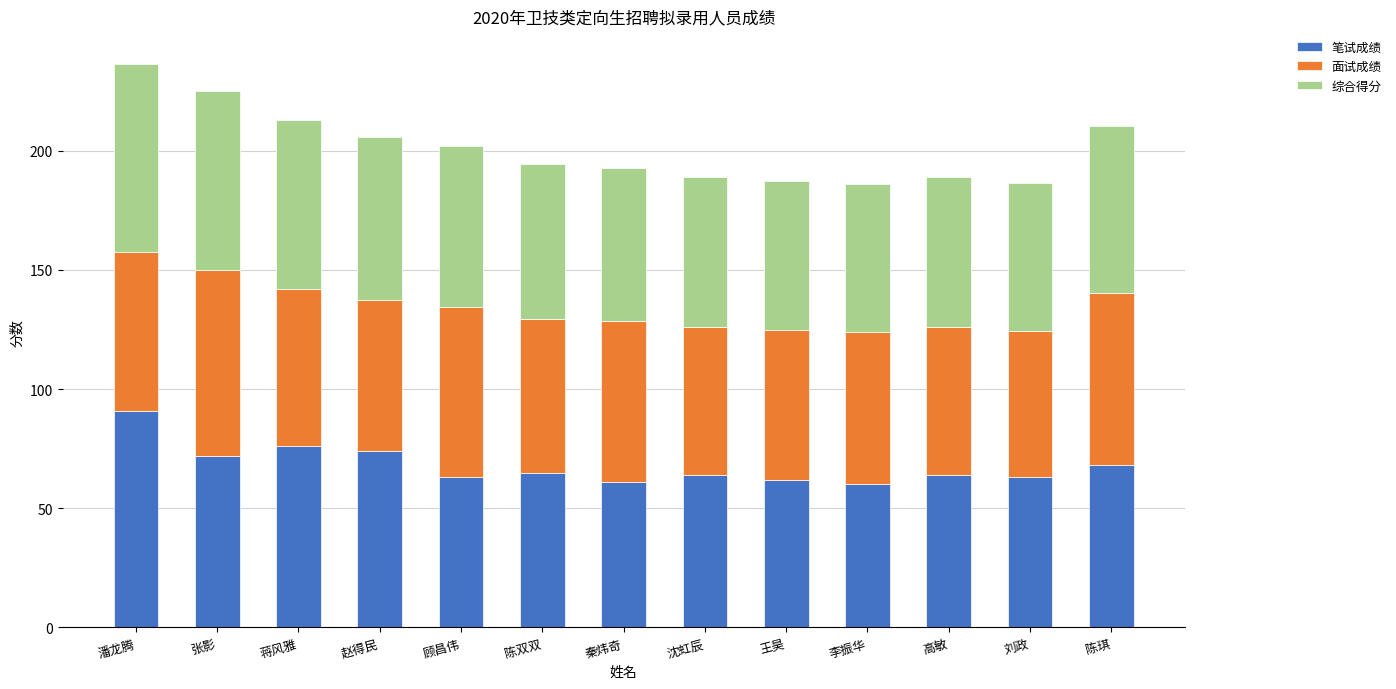

At which category is the sum across all series the highest?

潘龙腾